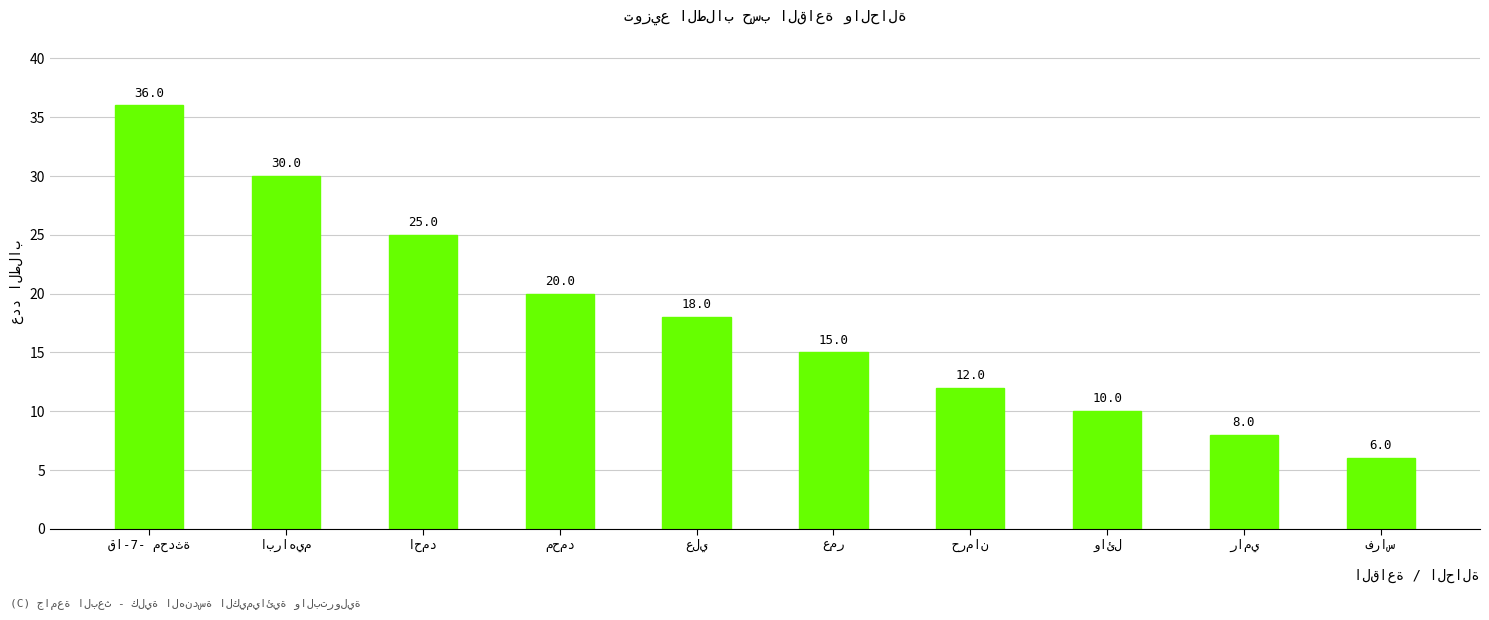

What is the minimum value shown in the chart?

6